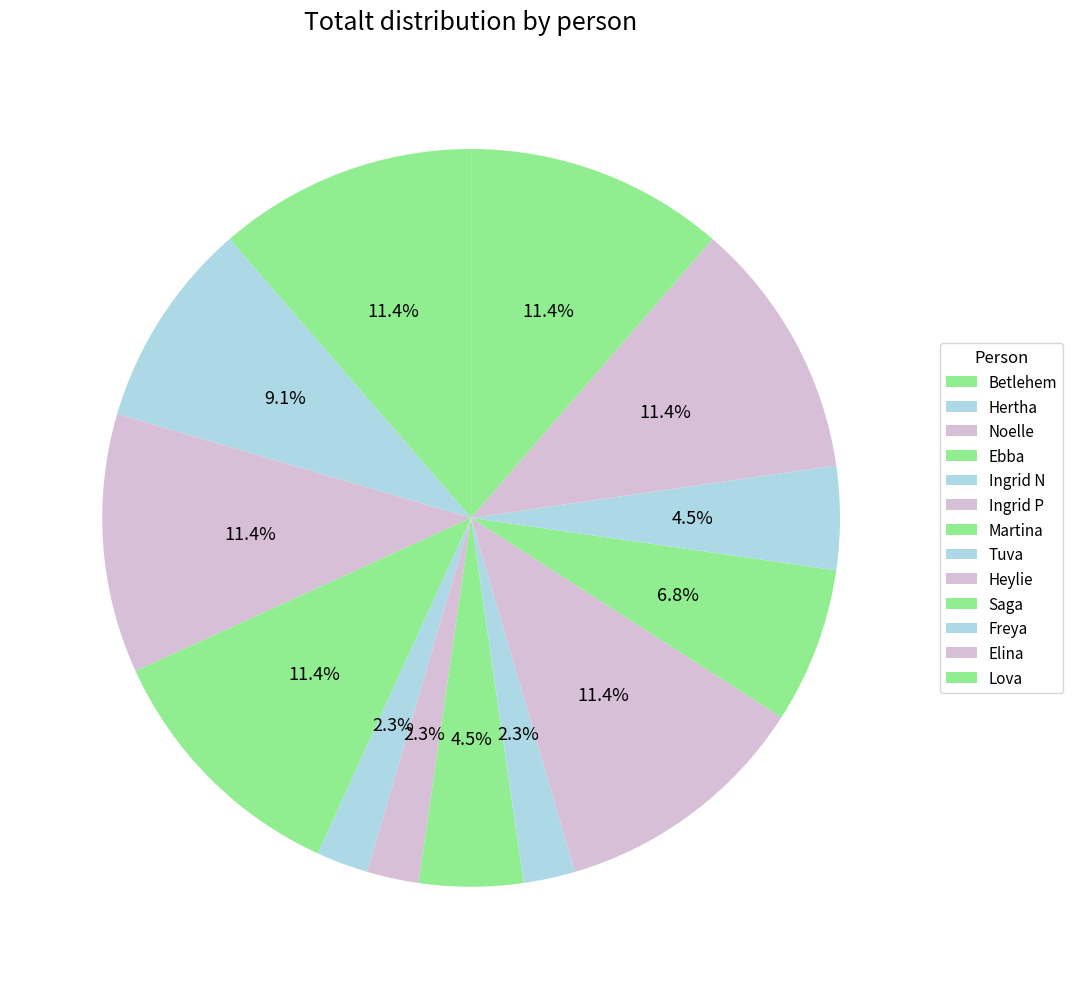

Rank the categories by value from lowest to highest.

Ingrid N, Ingrid P, Tuva, Martina, Freya, Saga, Hertha, Betlehem, Noelle, Ebba, Heylie, Elina, Lova